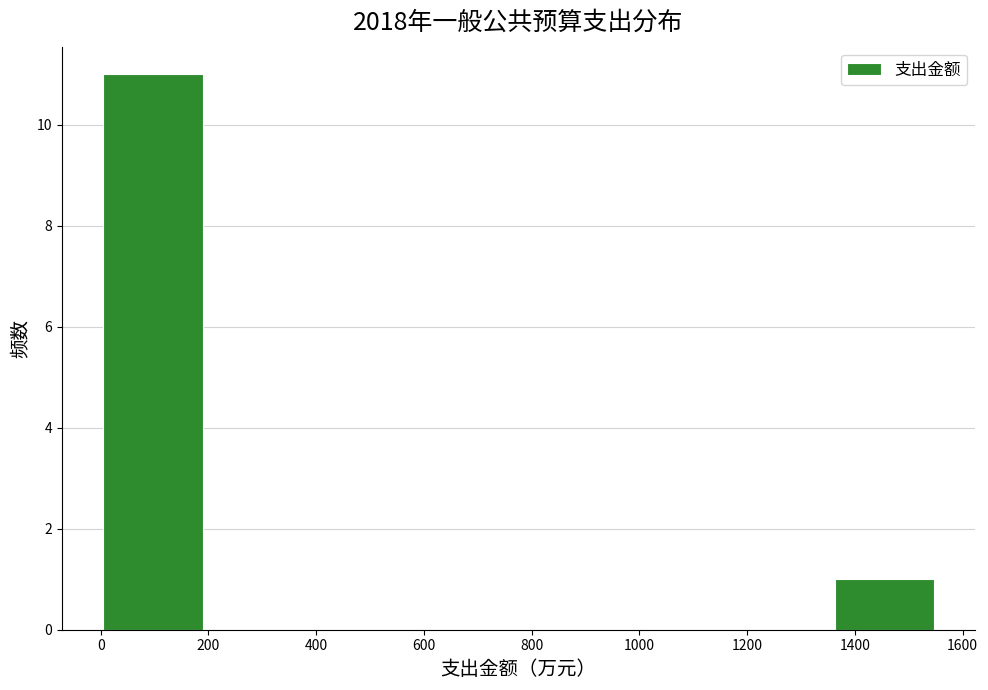

How tall is the bar that spans 0 to 200 on the x-axis? Neither the bar edges nor the heights are printed on the chart, so give them approximately, as read against the axes.

11